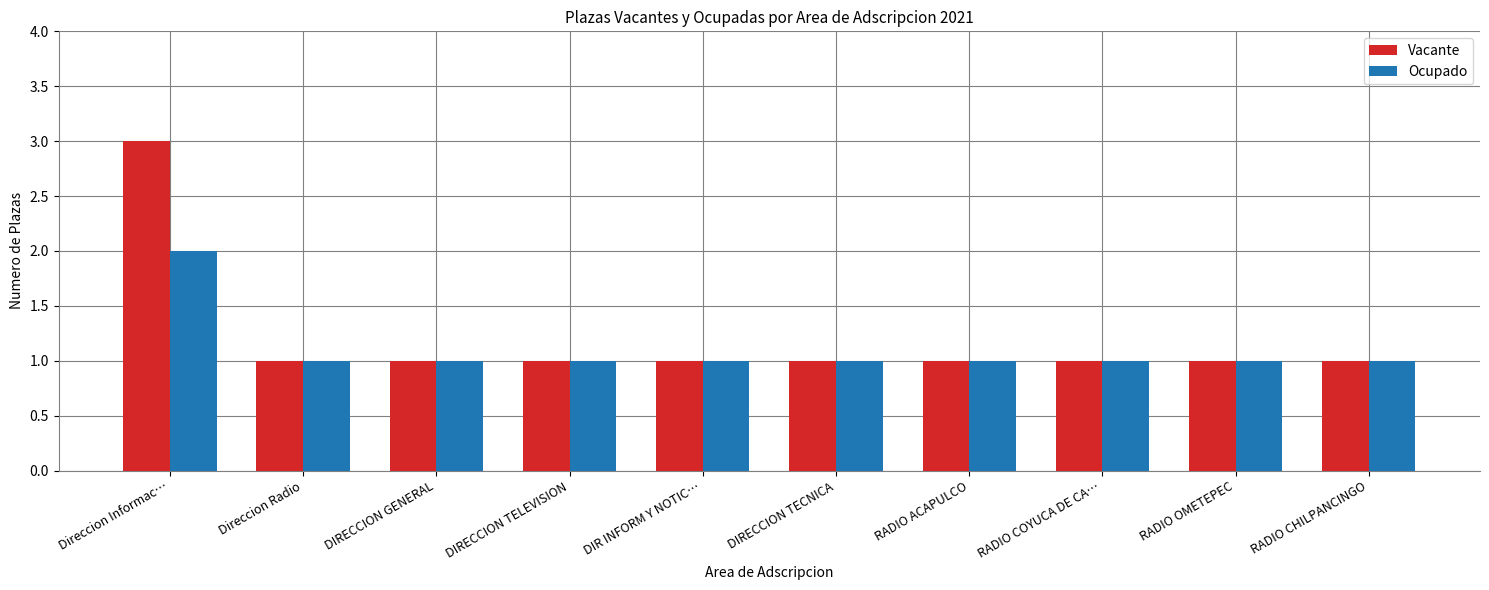

What position from the left is RADIO COYUCA DE CA…?

8